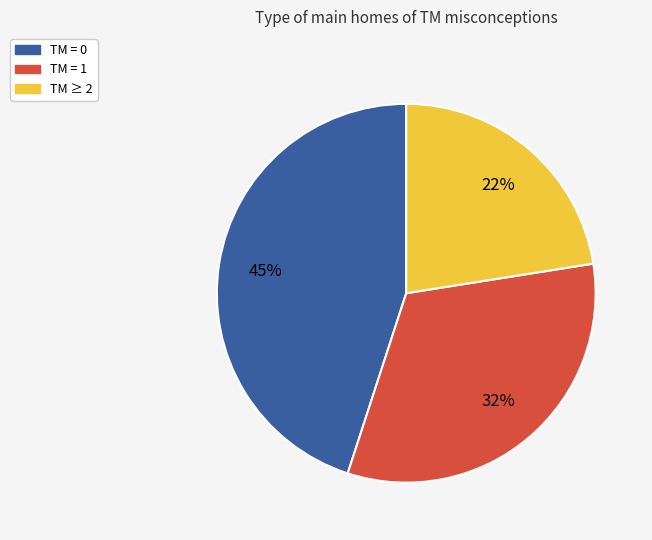

Is there any slice that represents more than half of the pie?

No